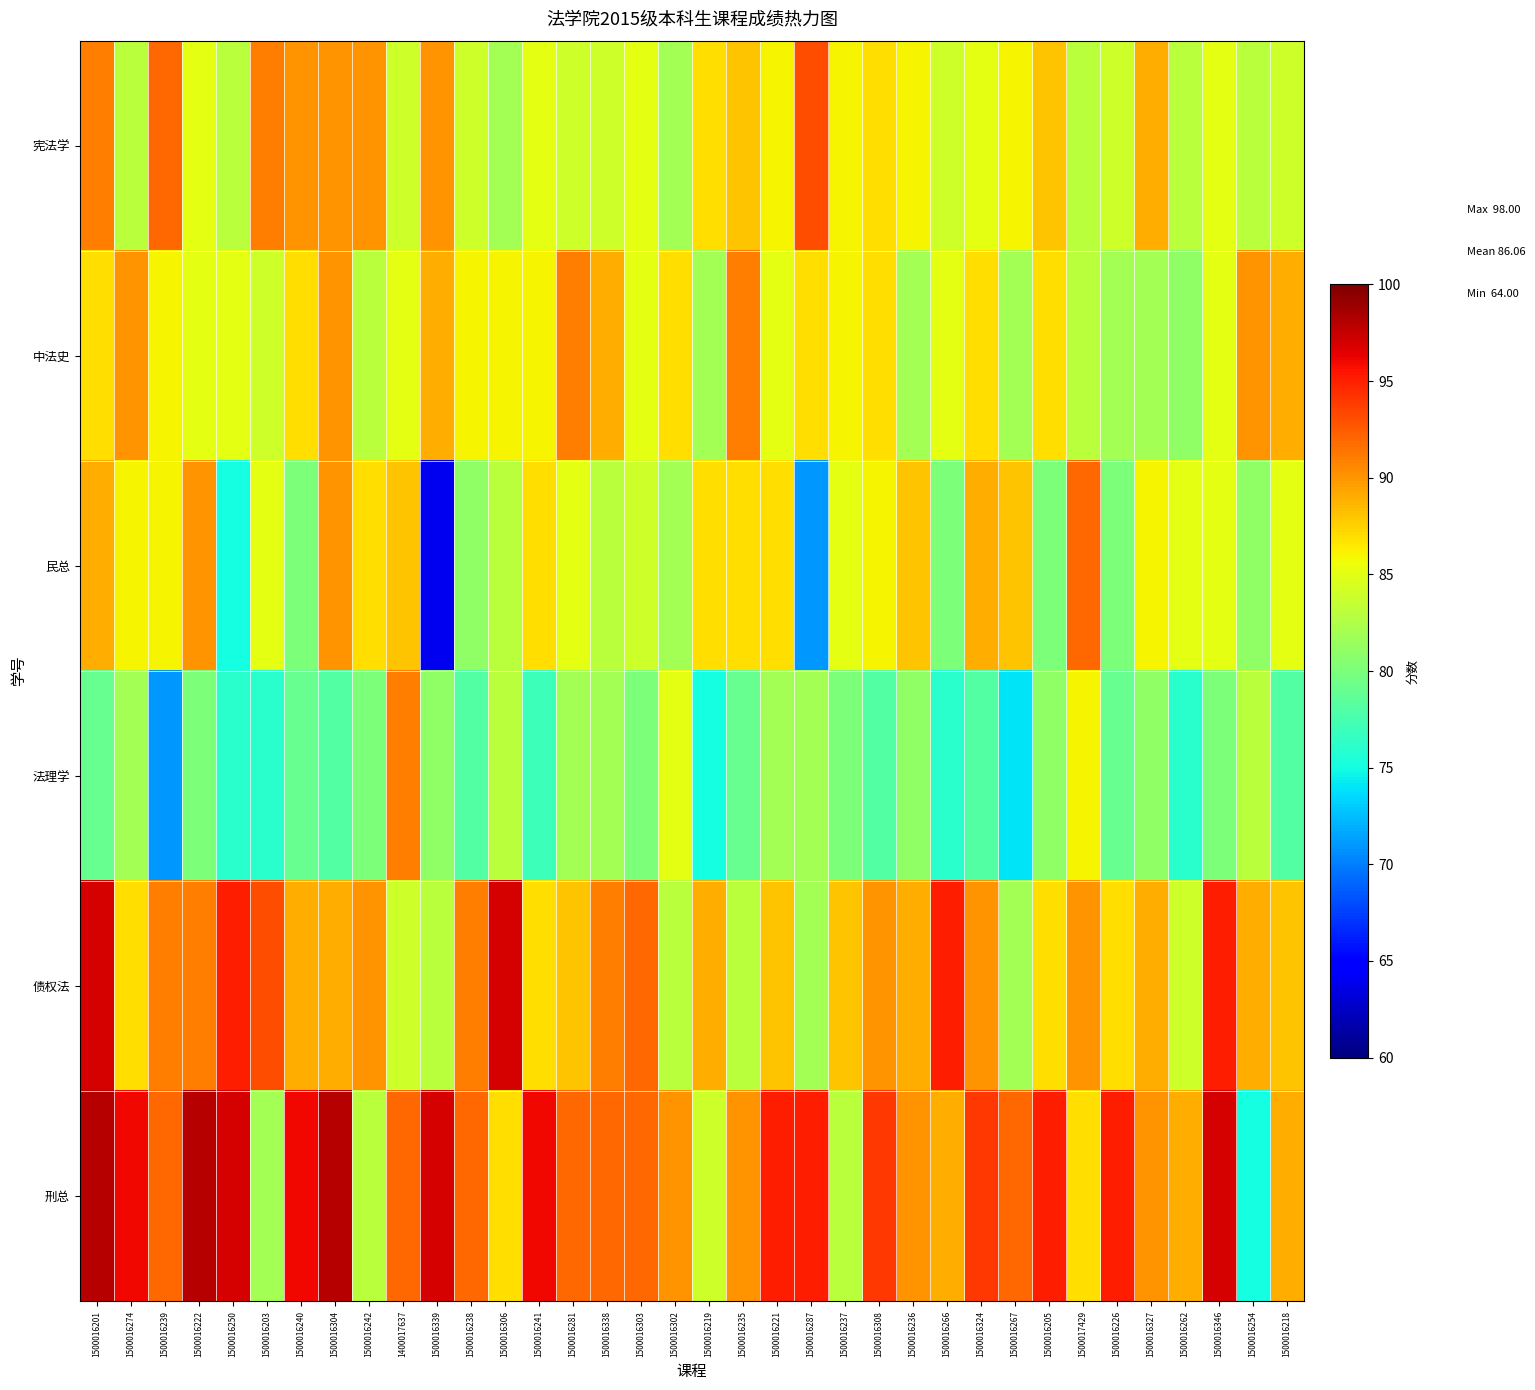

Which series has the largest total across all categories?

刑总